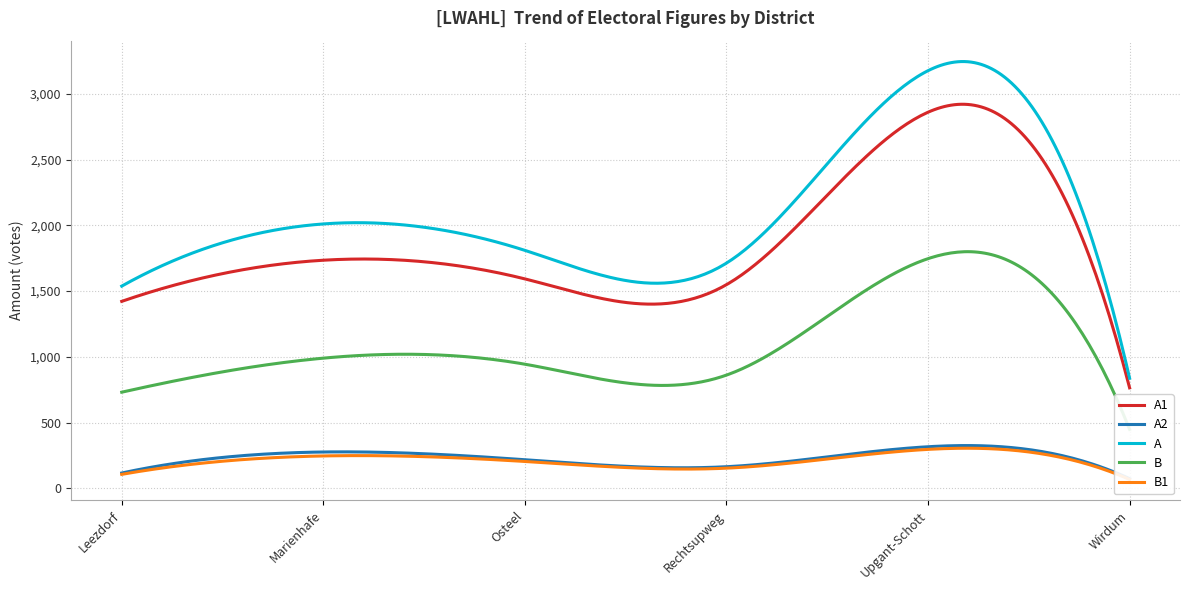

True or false: A1 and B1 intersect in this chart.

False